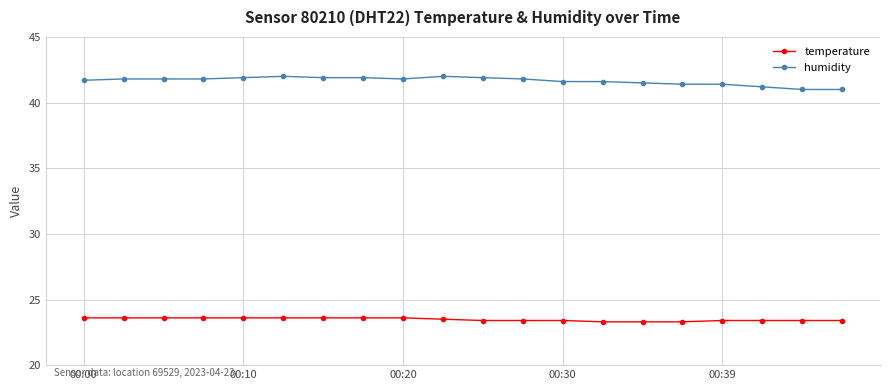

True or false: humidity and temperature cross at least once.

False